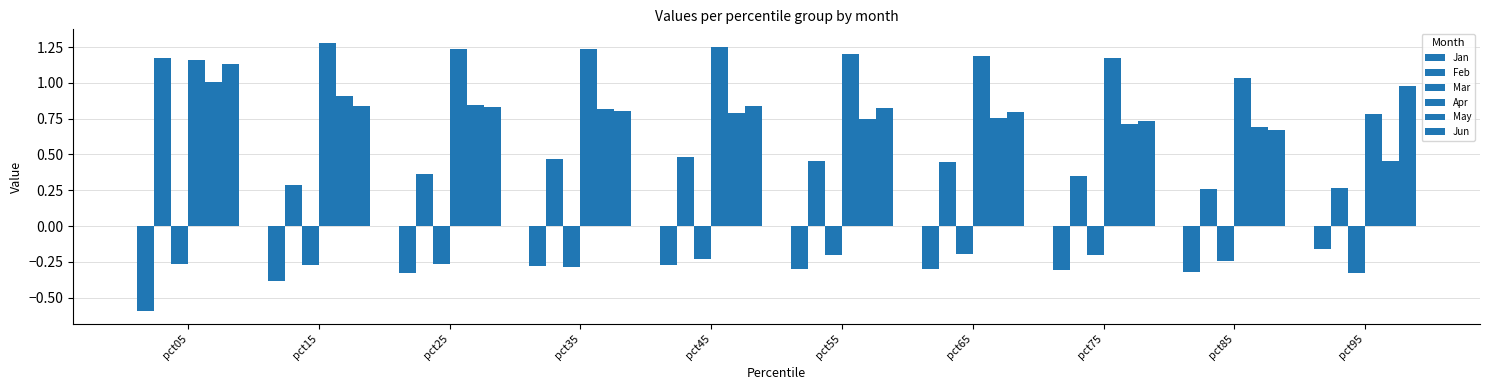

How many groups of bars are there?

10